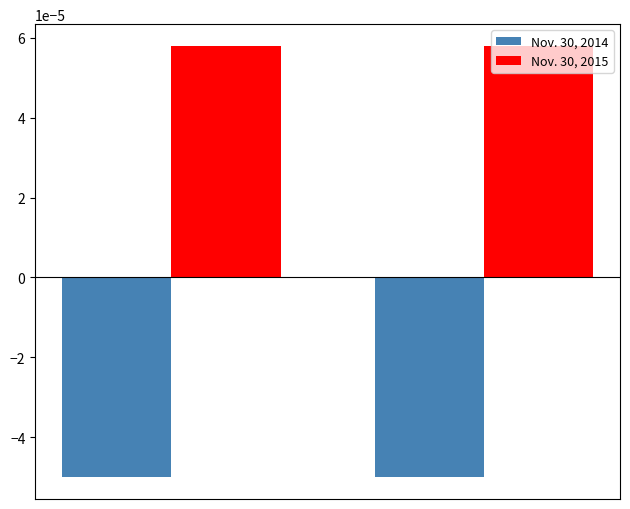

List the series in order of their overall mean, highest first.

Nov. 30, 2015, Nov. 30, 2014